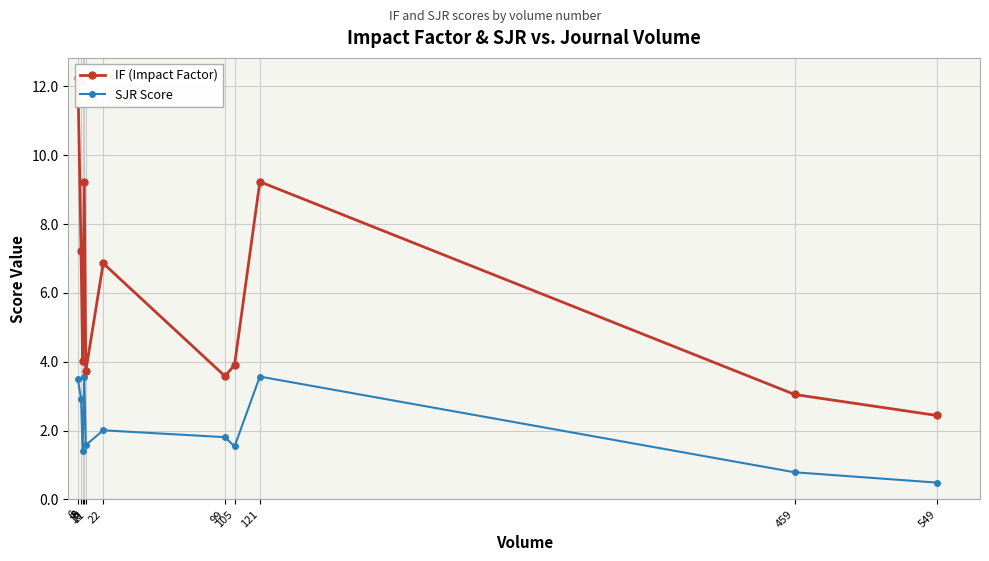

What are all the series names shown in the legend?

IF (Impact Factor), SJR Score